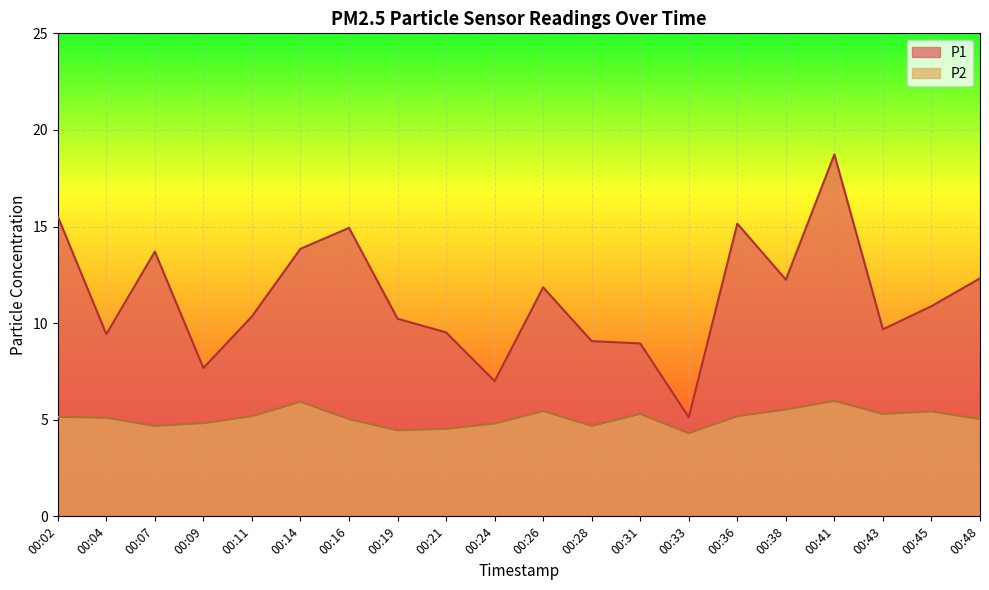

True or false: P1 has more than 2 points higher than both neighbors.

True